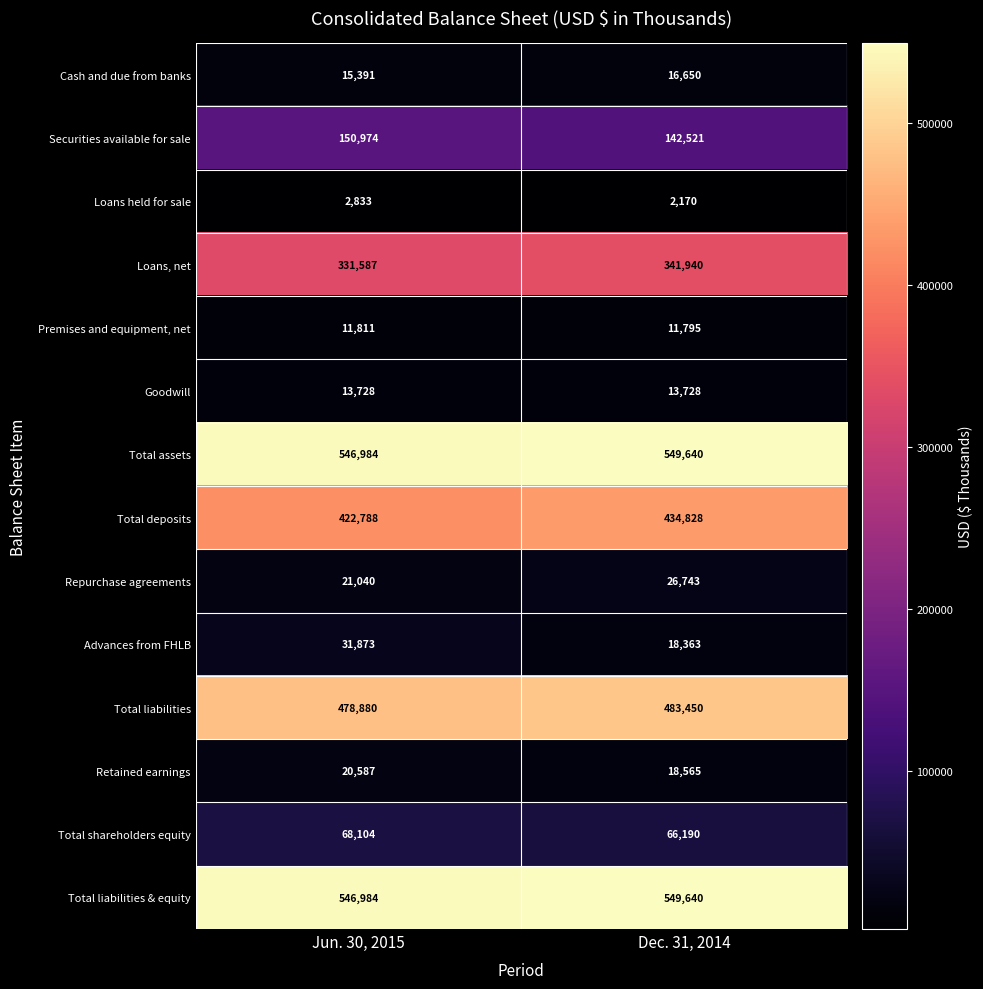

Read the Cash and due from banks value at Jun. 30, 2015, to the nearest 10.

15390